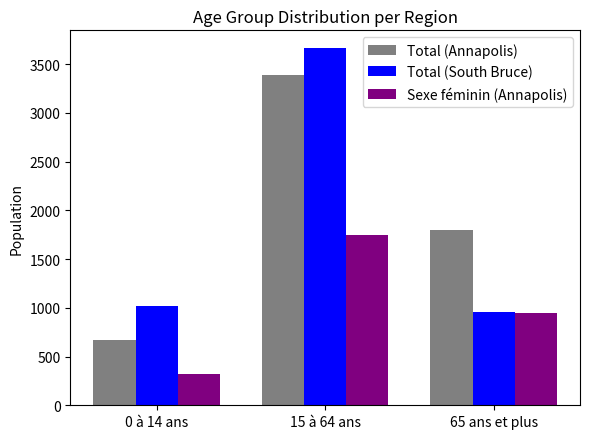

What position from the left is 65 ans et plus?

3